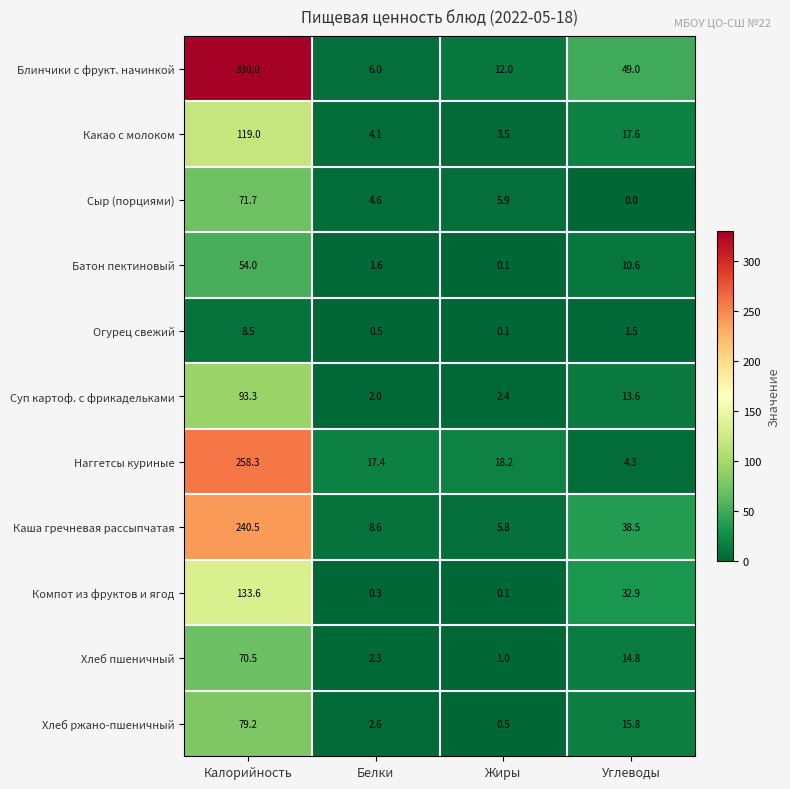

Where does the Суп картоф. с фрикадельками series first go above 13?

Калорийность